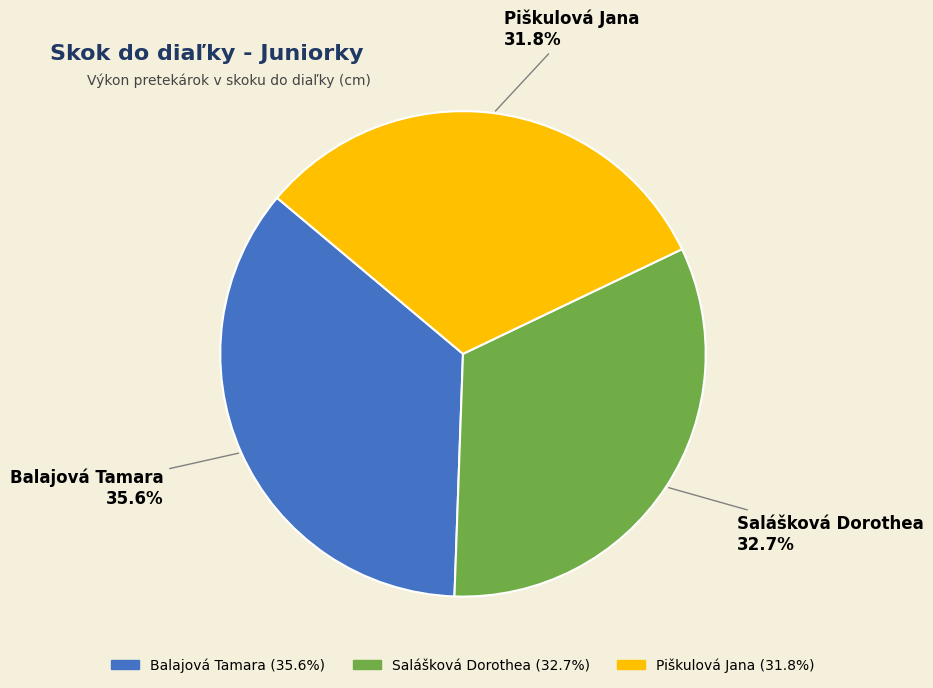

To the nearest percent, what is the difference between the largest and smallest slice percentages?

4%